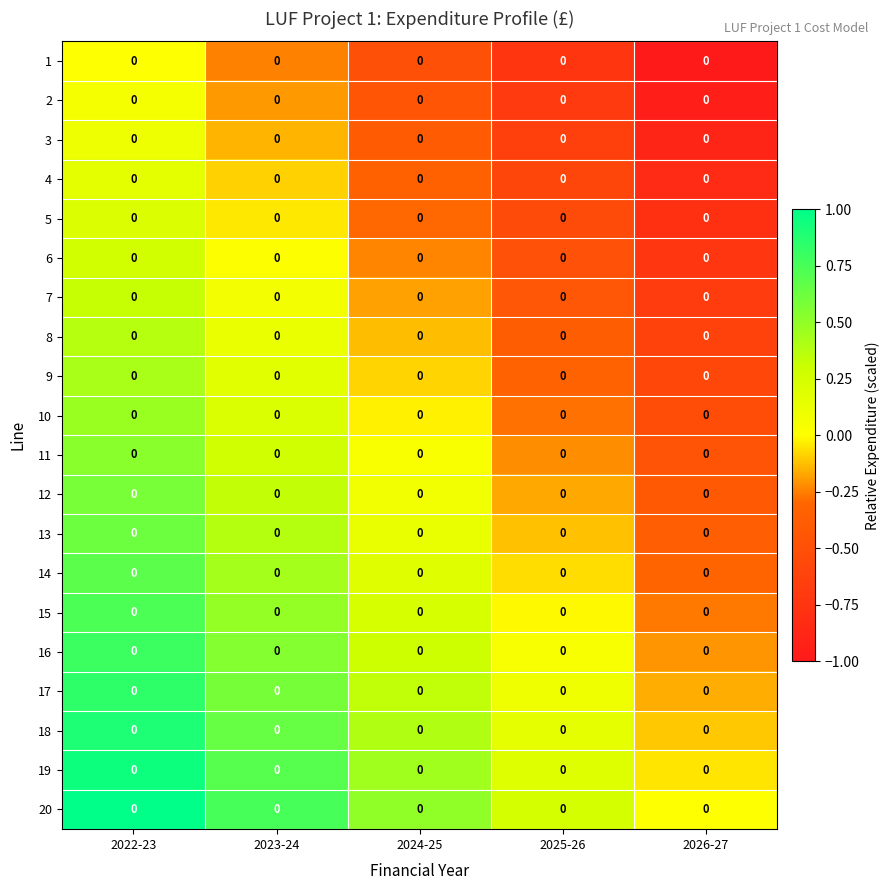

Read the 16 value at 2022-23.

0.8